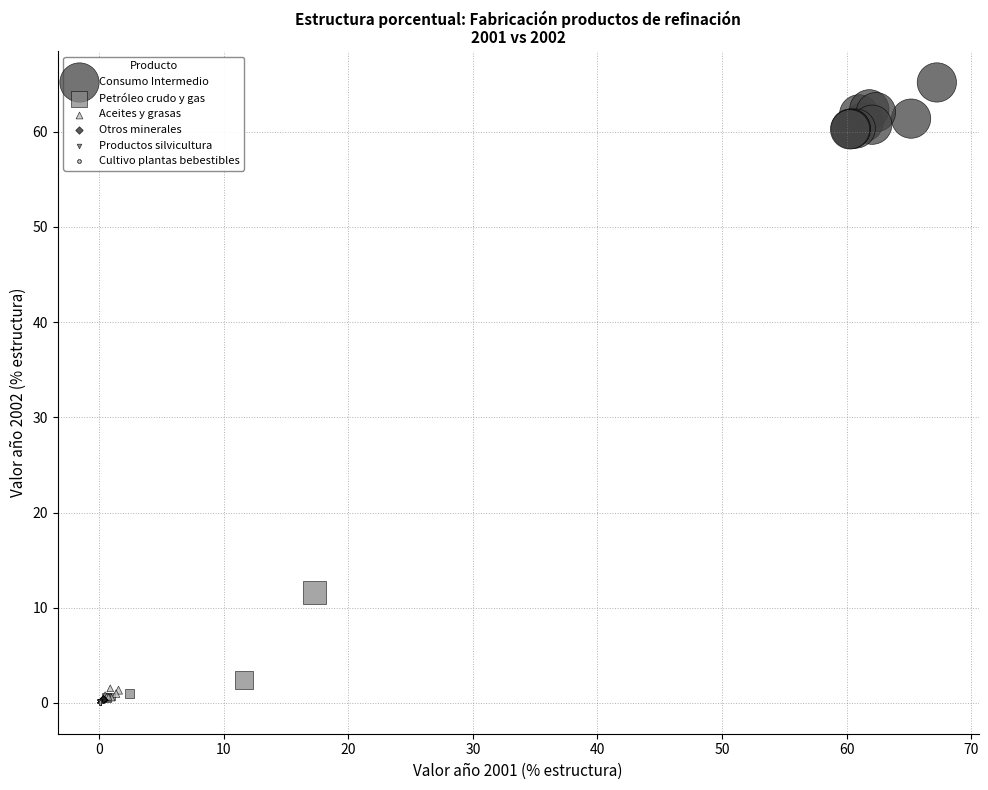

What are all the series names shown in the legend?

Consumo Intermedio, Petróleo crudo y gas, Aceites y grasas, Otros minerales, Productos silvicultura, Cultivo plantas bebestibles